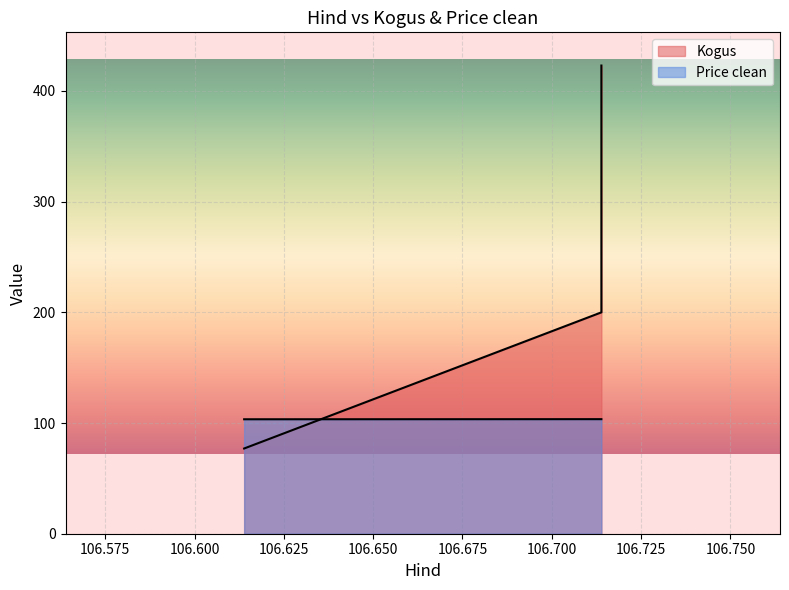

What is the value of the Kogus point at the 2nd from the left?

200.0